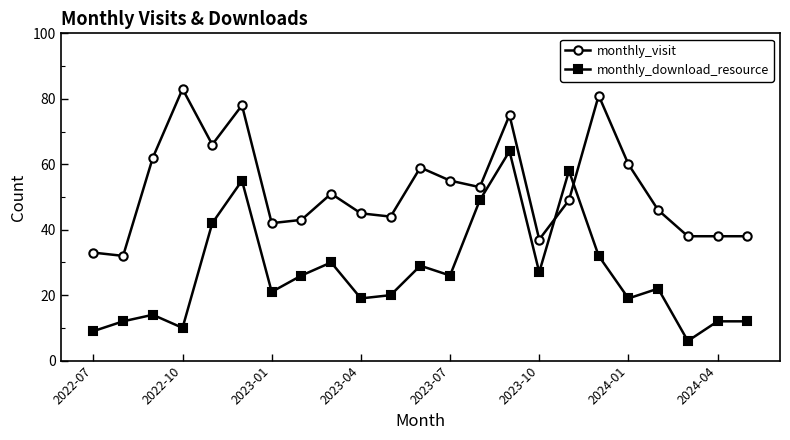

What is the minimum value shown in the chart?

6